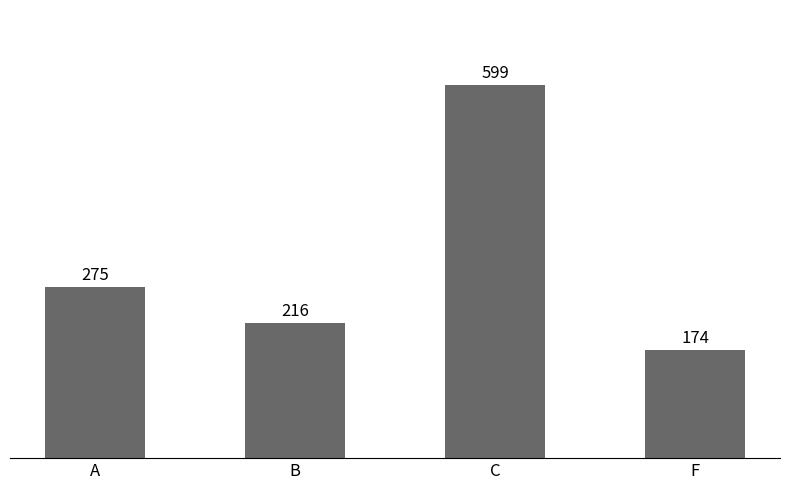

Count the number of data series in this chart.

1